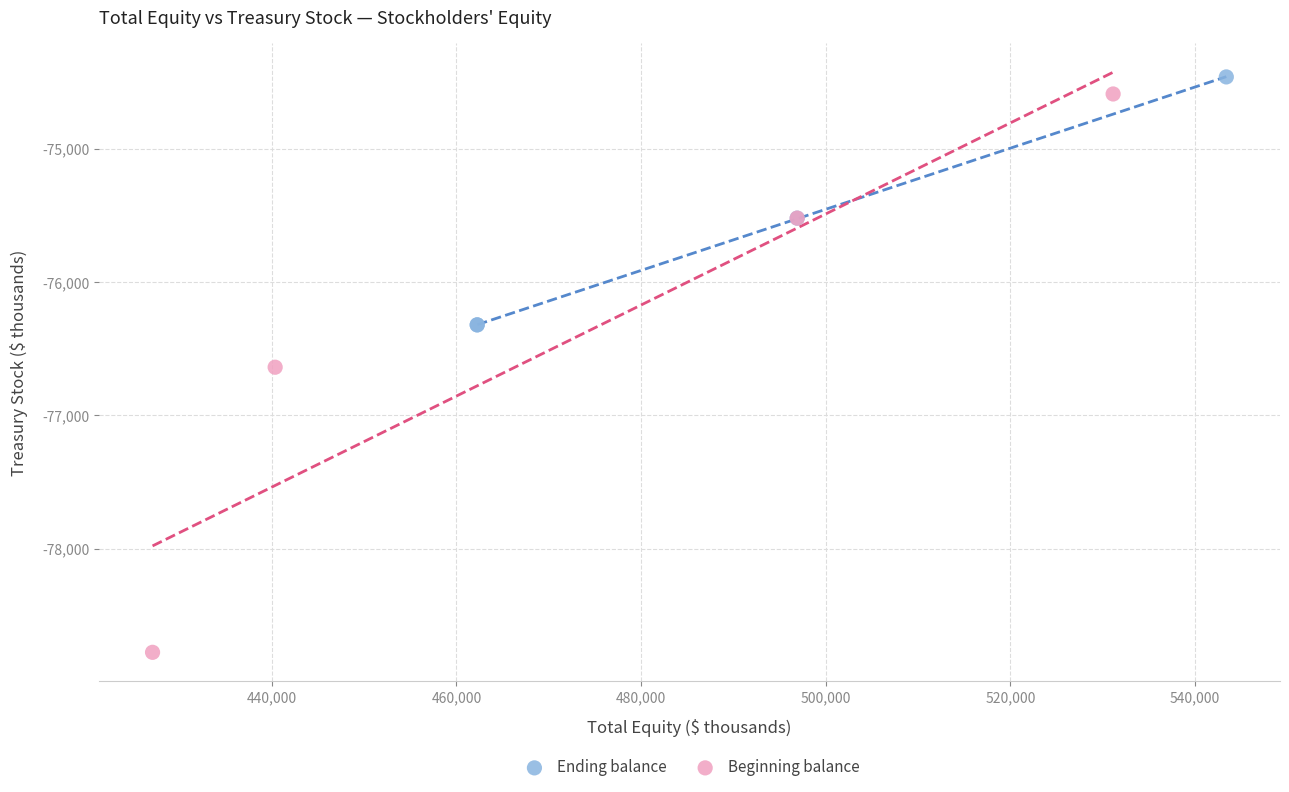

Which series contains the lowest Y value?

Beginning balance